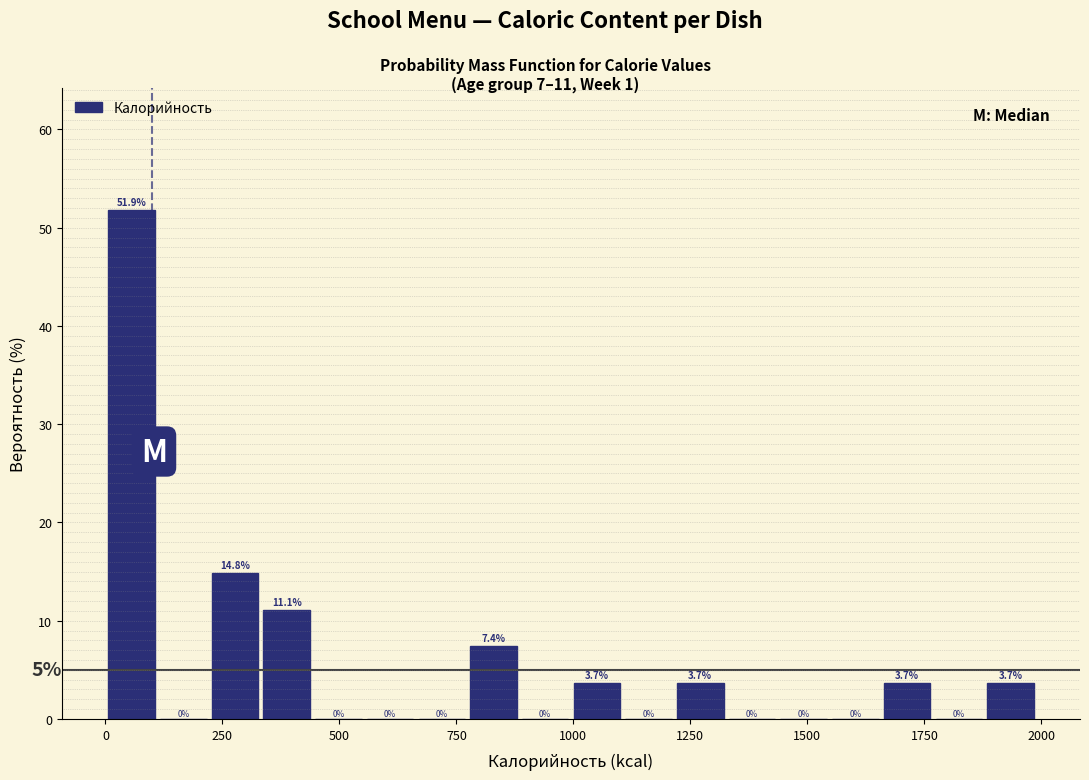

Around what value on the x-axis is the tallest bar? Give the approximate position of its centre, as read against the axis.

50